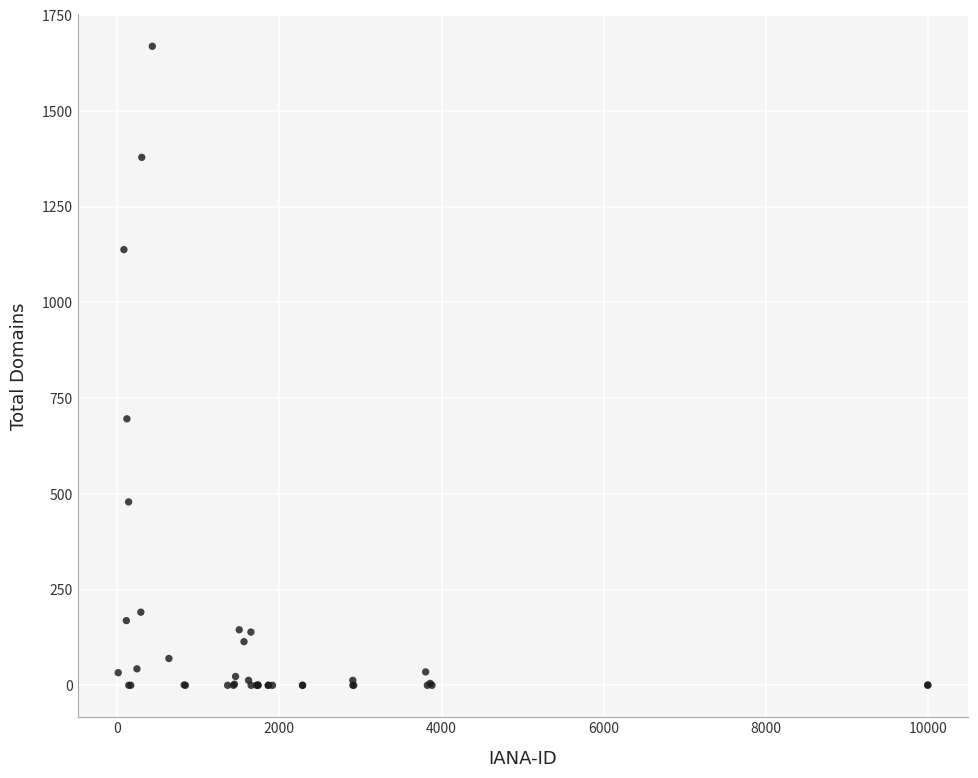

What Y value in the scatter plot is closest to 834?

696